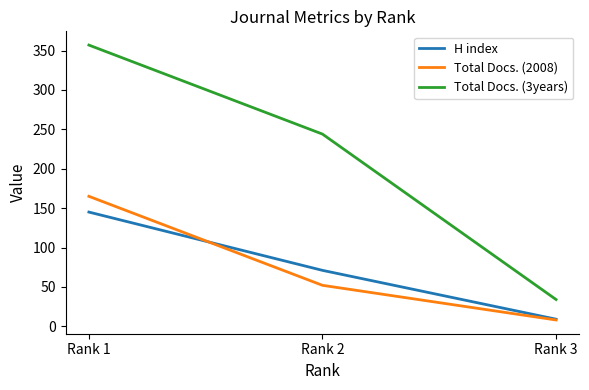

What is the difference between the second highest and minimum values in the Total Docs. (2008) series?

44